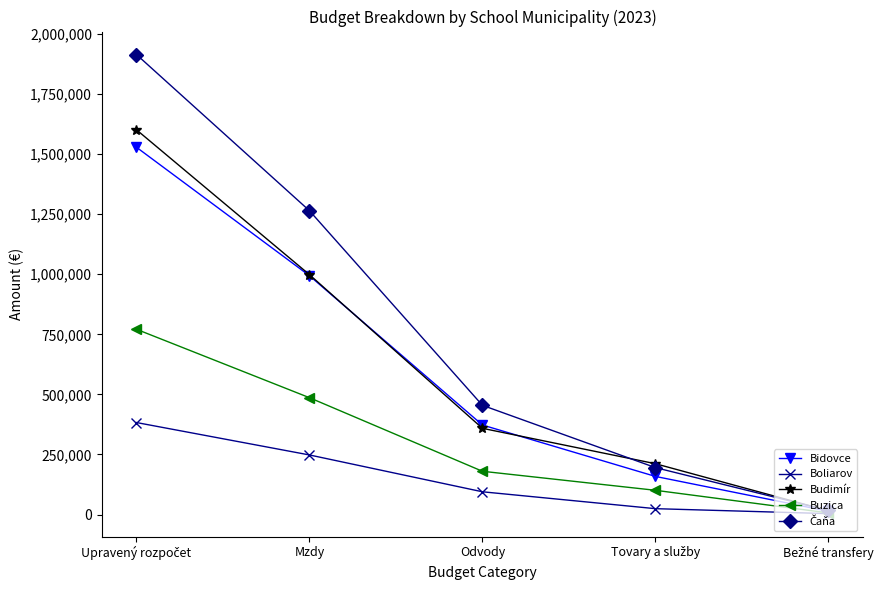

True or false: Boliarov has a value of 158909 at Mzdy.

False